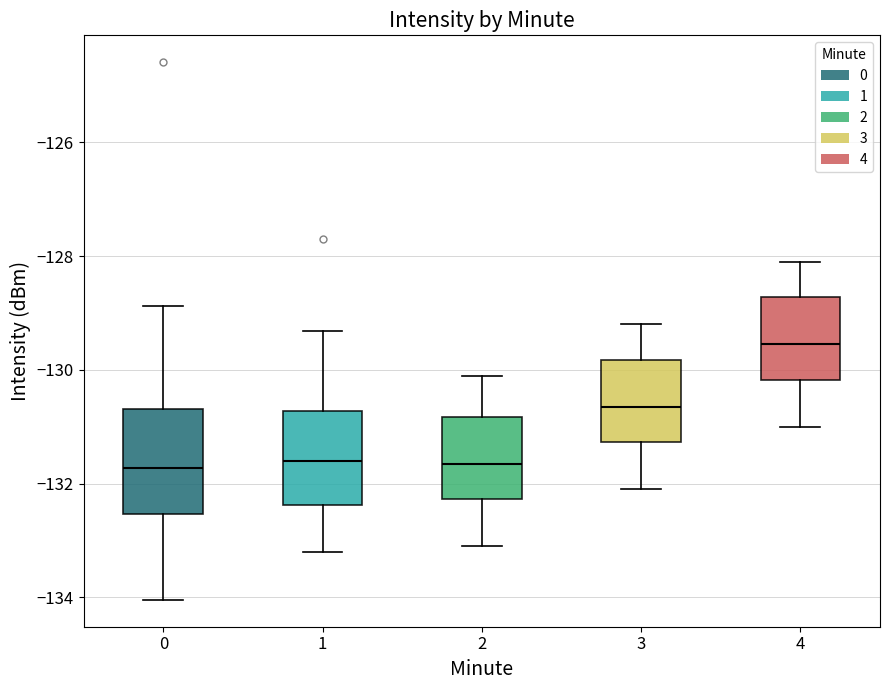

Which box is the tallest, from its lower edge to its upper edge?

0